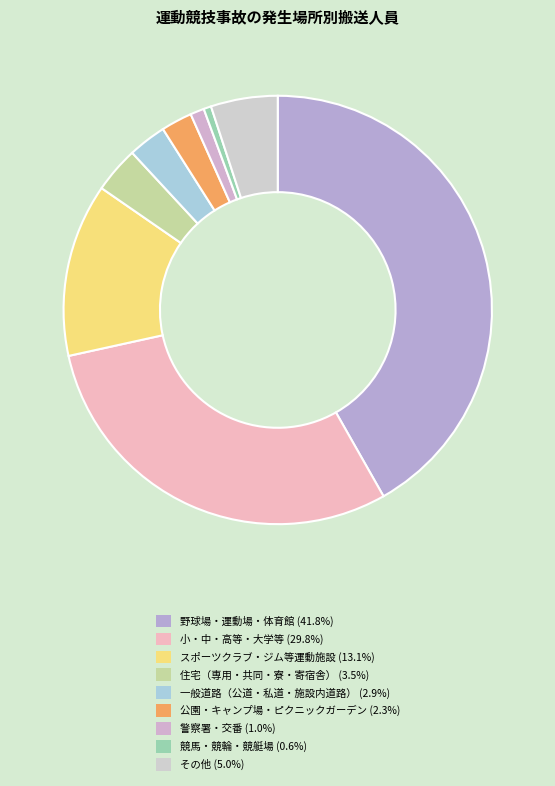

To the nearest percent, what percentage of the pie is スポーツクラブ・ジム等運動施設?

13%